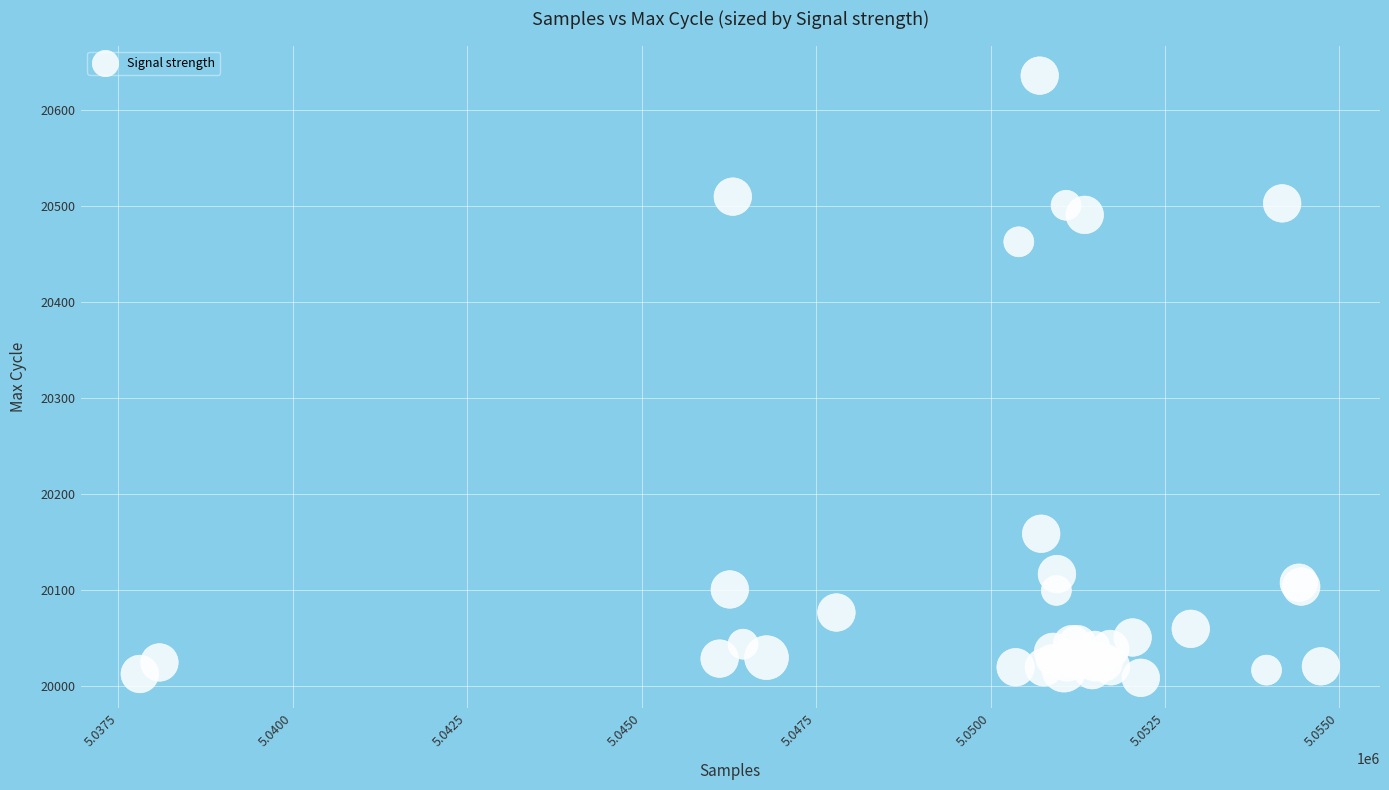

What Y value in the scatter plot is closest to 20322?

20463